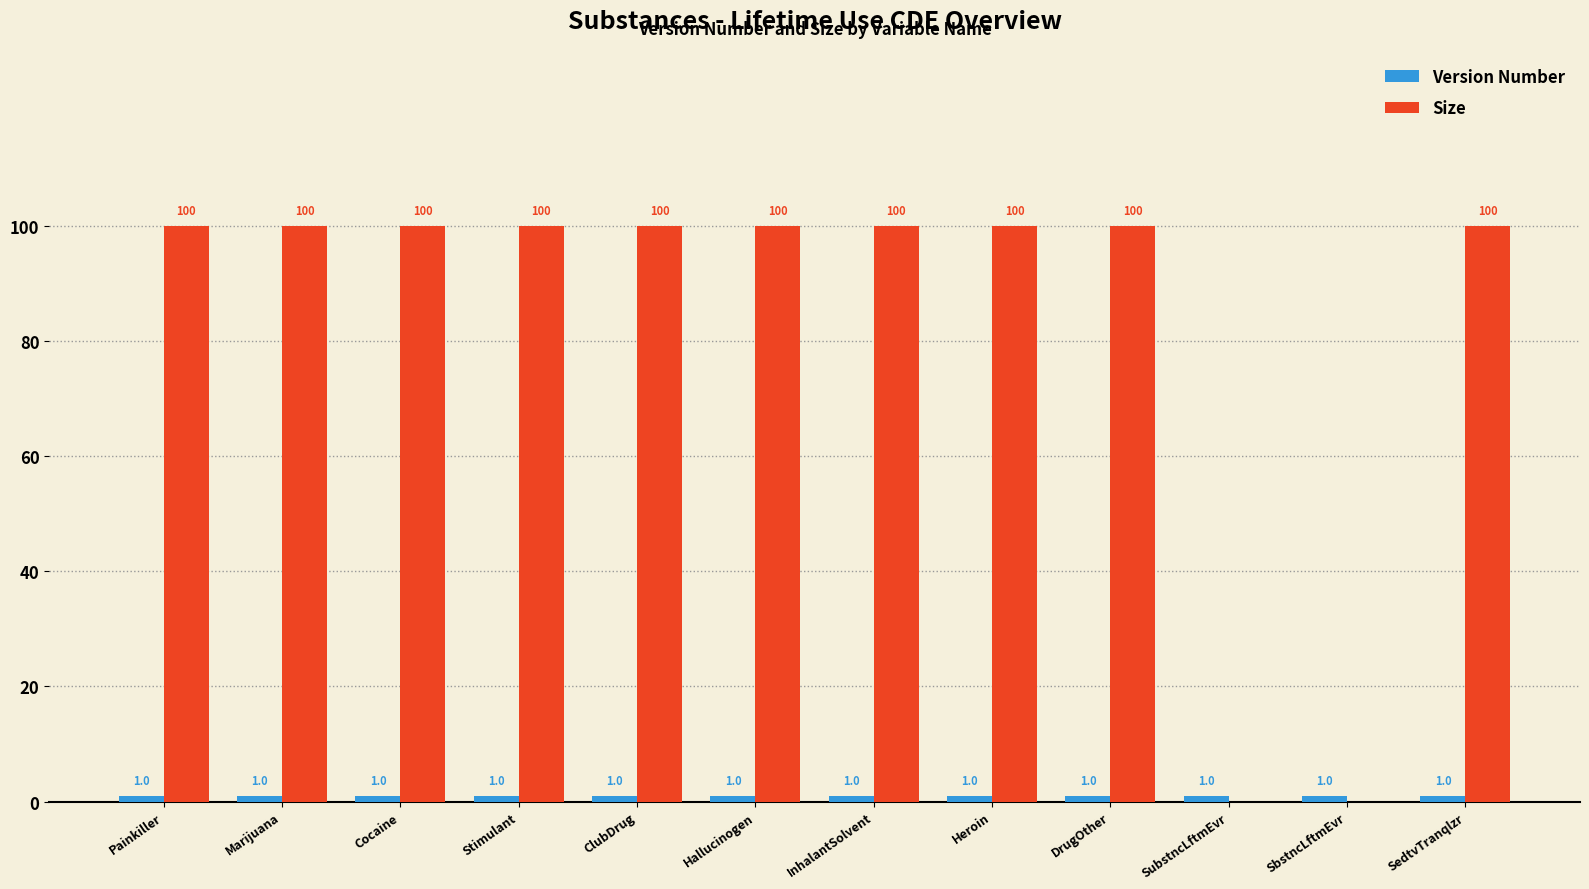

Read the Size value at InhalantSolvent.

100